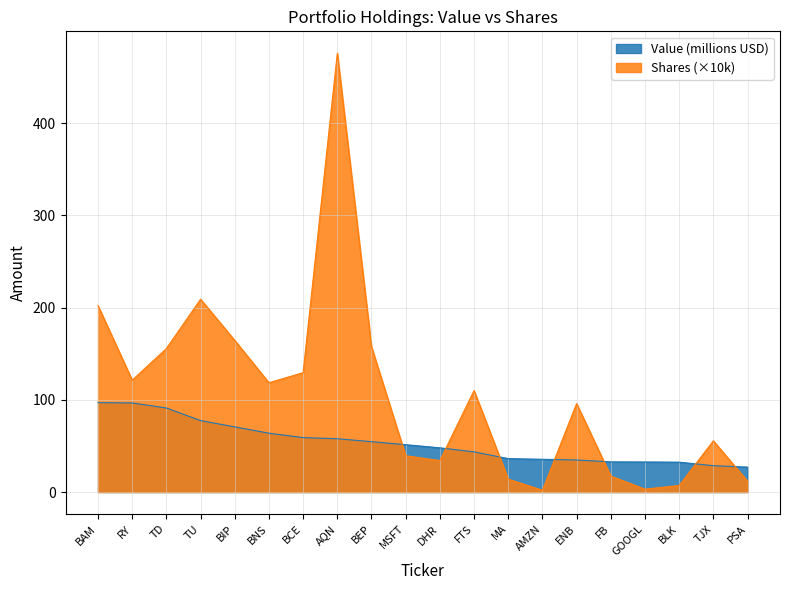

How many lines are shown in the chart?

2